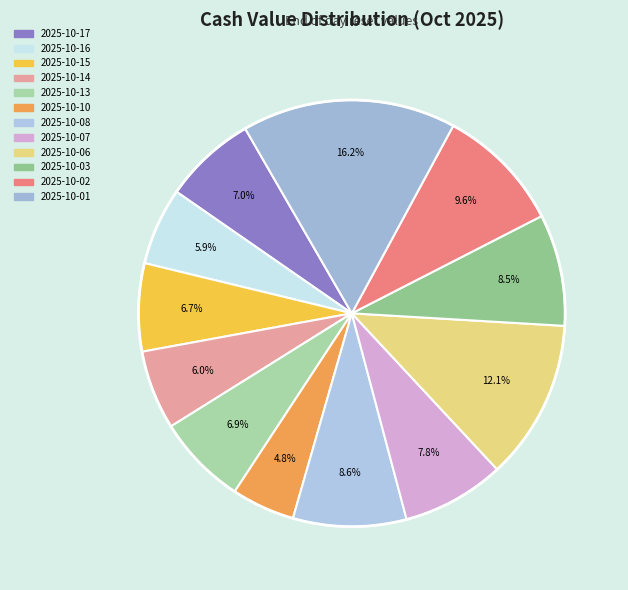

Is there any slice that represents more than half of the pie?

No